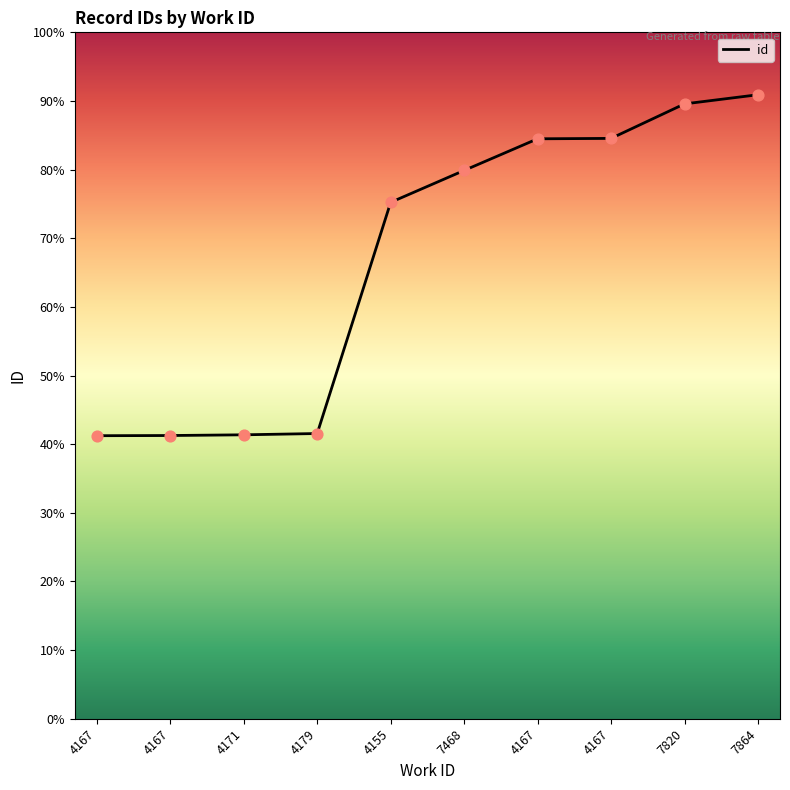

What is the ratio of the value at 4167 to the value at 4179?

2.0